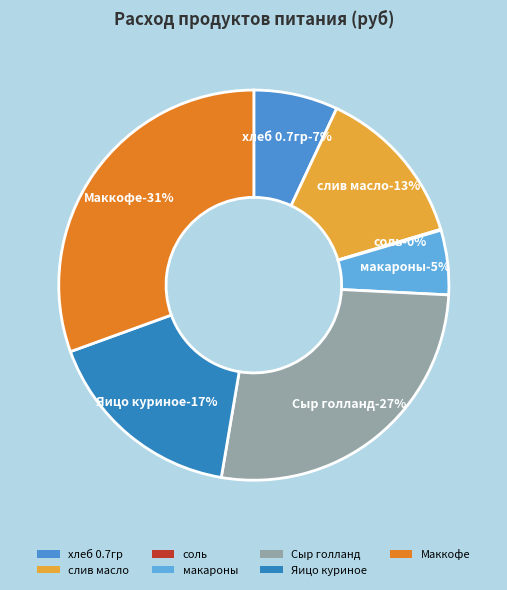

True or false: соль accounts for 1% of the total.

False